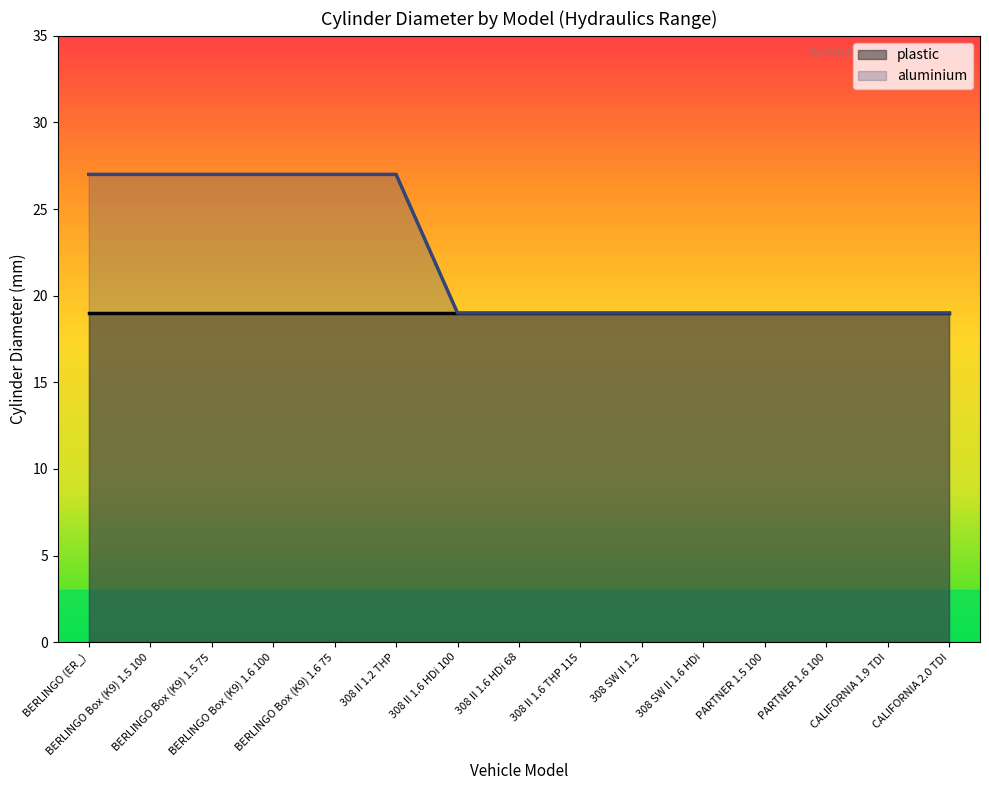

How many lines are shown in the chart?

2